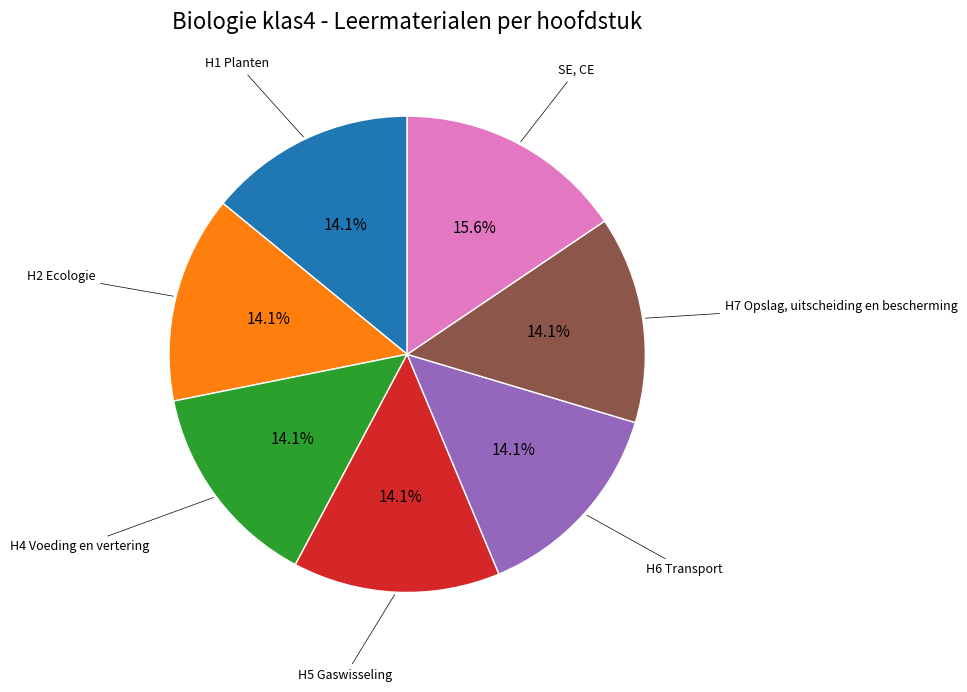

Does any single category account for the majority?

No